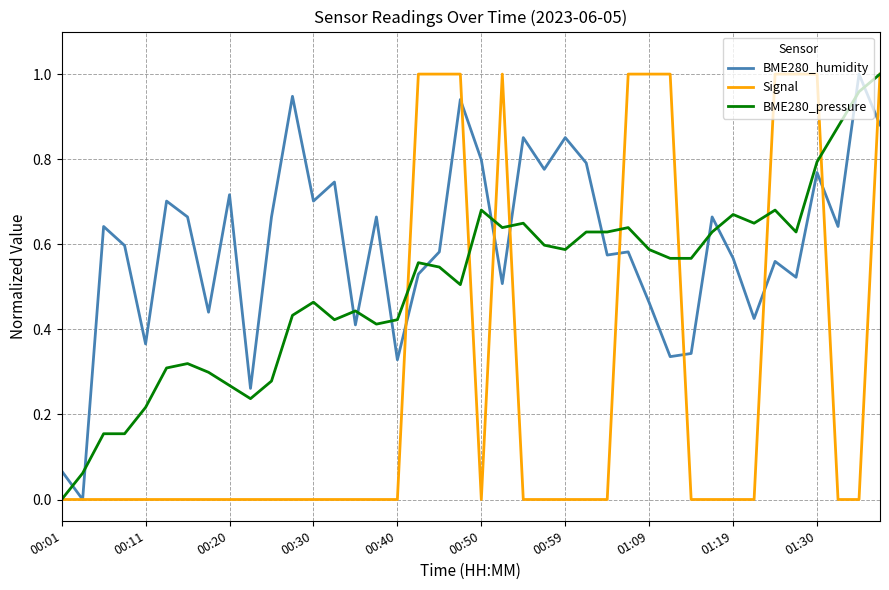

List the series in order of their overall mean, highest first.

BME280_humidity, BME280_pressure, Signal